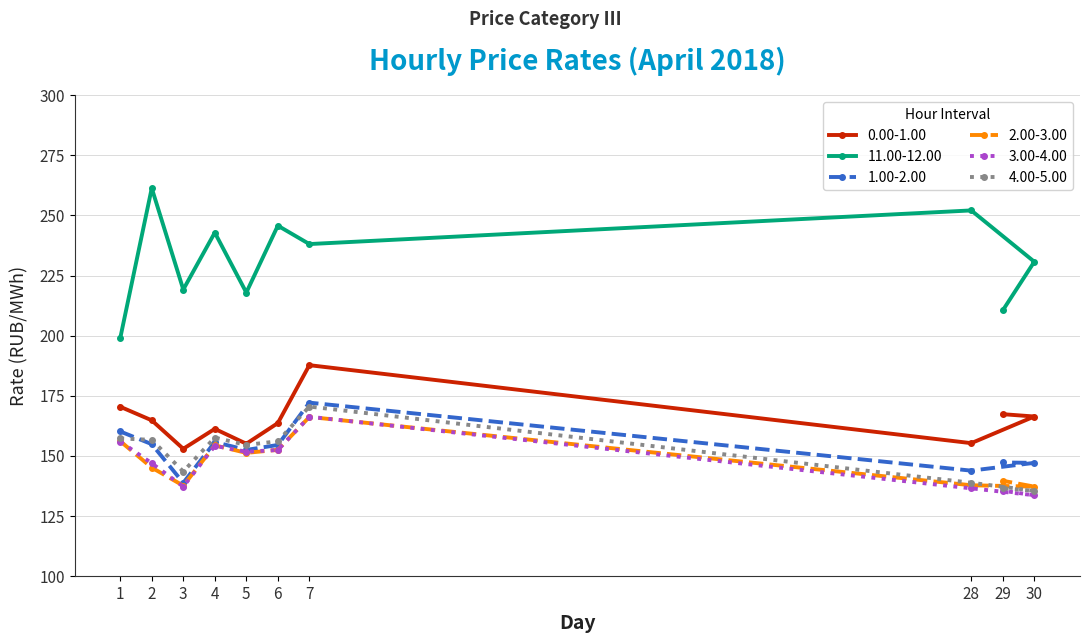

Which series has the widest spread of values?

11.00-12.00